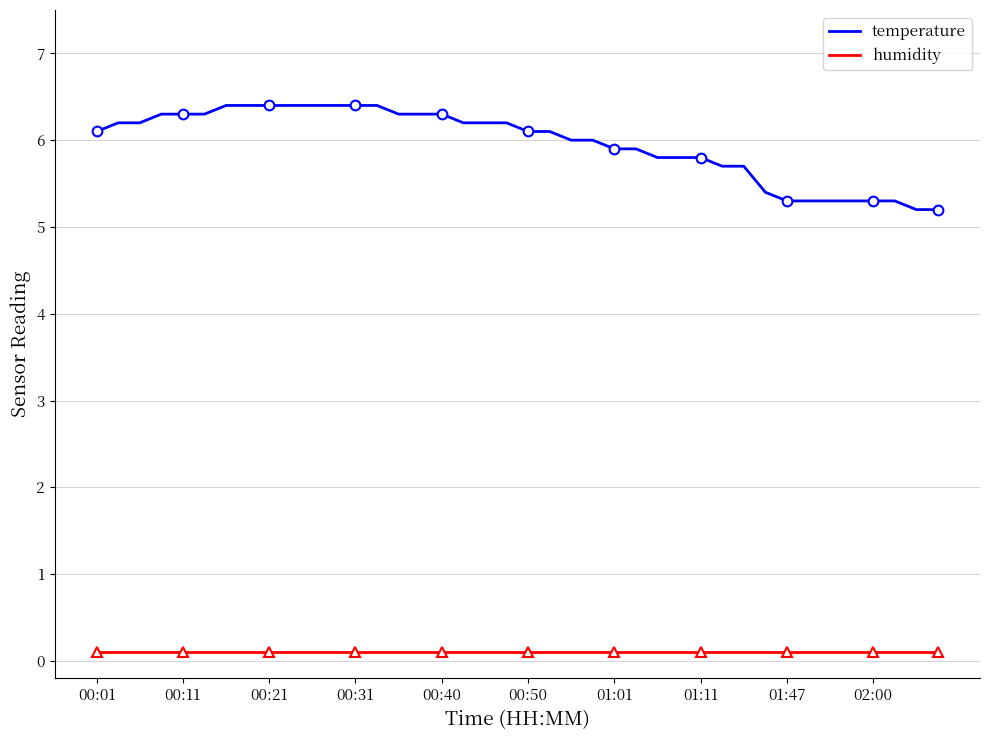

How many values in the temperature series exceed 6?

22